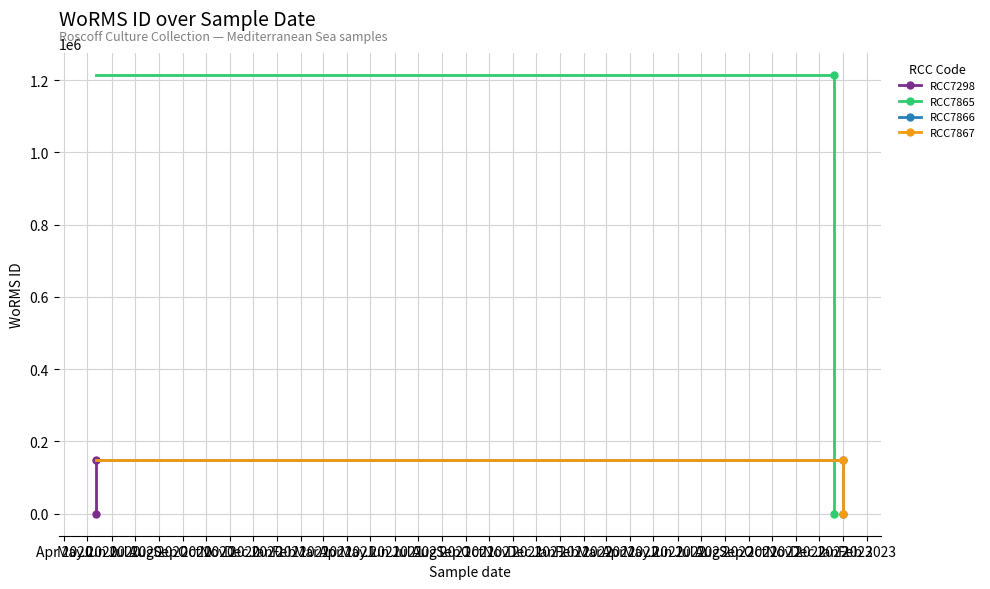

At how many categories does at least one series exceed 1098167?

1